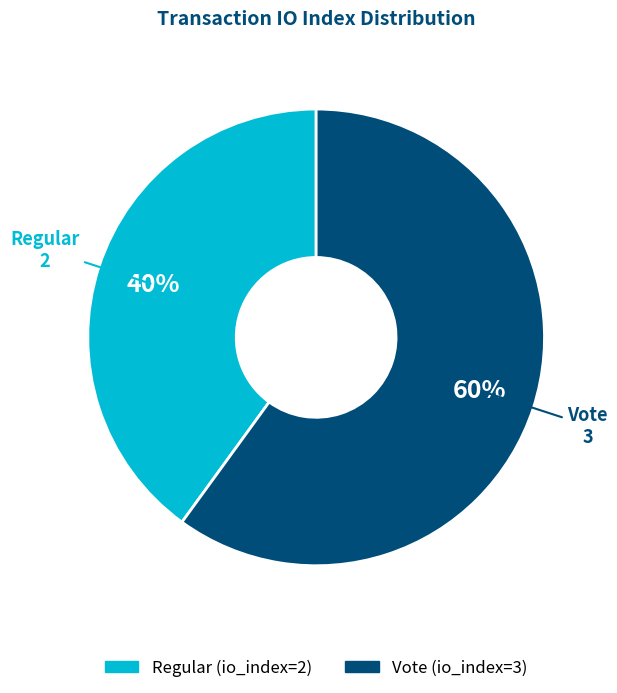

The Regular slice represents 32% of the pie. True or false?

False